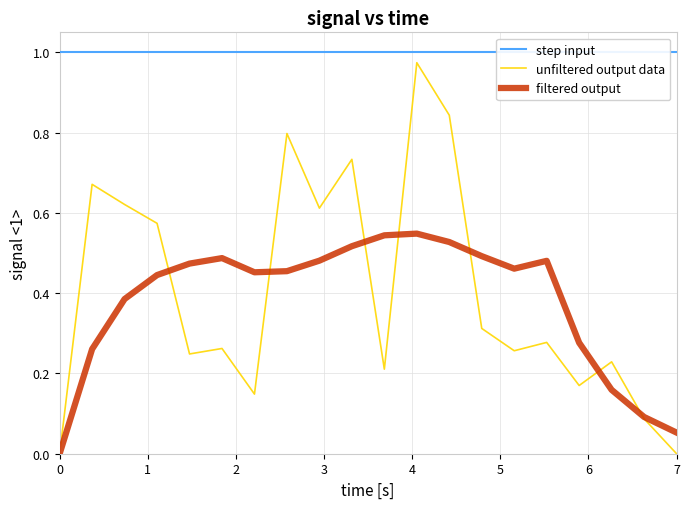

Reading right to left, extract all data points from this chart.

step input: 1.0	1.0	1.0	1.0	1.0	1.0	1.0	1.0	1.0	1.0	1.0	1.0	1.0	1.0	1.0	1.0	1.0	1.0	1.0	1.0
unfiltered output data: 0.0	0.1	0.2	0.2	0.3	0.3	0.3	0.8	1.0	0.2	0.7	0.6	0.8	0.1	0.3	0.2	0.6	0.6	0.7	0.0
filtered output: 0.1	0.1	0.2	0.3	0.5	0.5	0.5	0.5	0.5	0.5	0.5	0.5	0.5	0.5	0.5	0.5	0.4	0.4	0.3	0.0